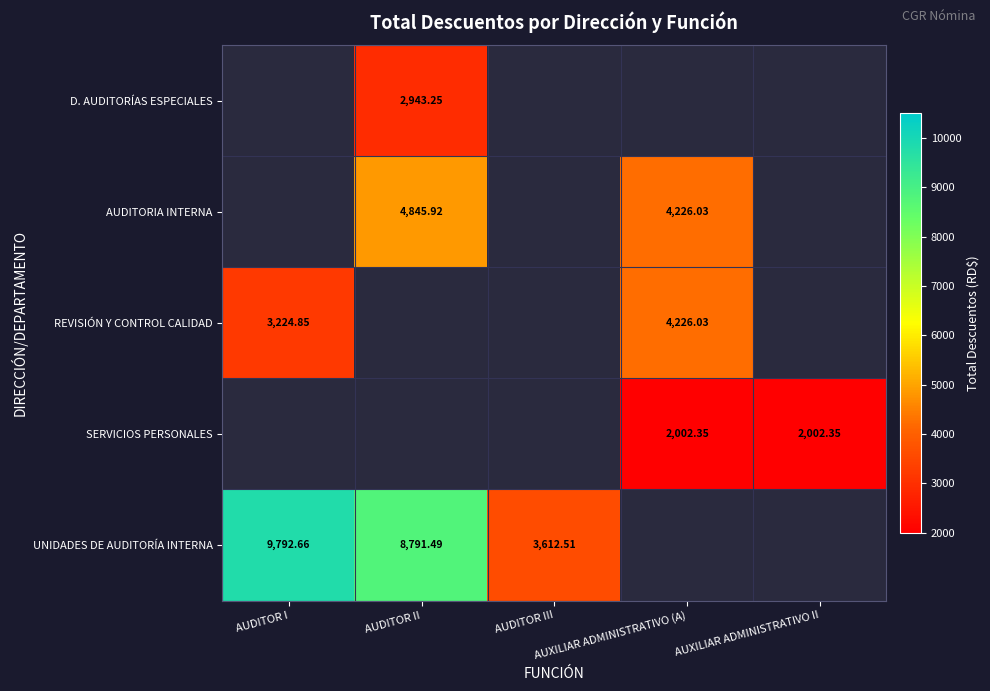

How many data points does each series have?

5